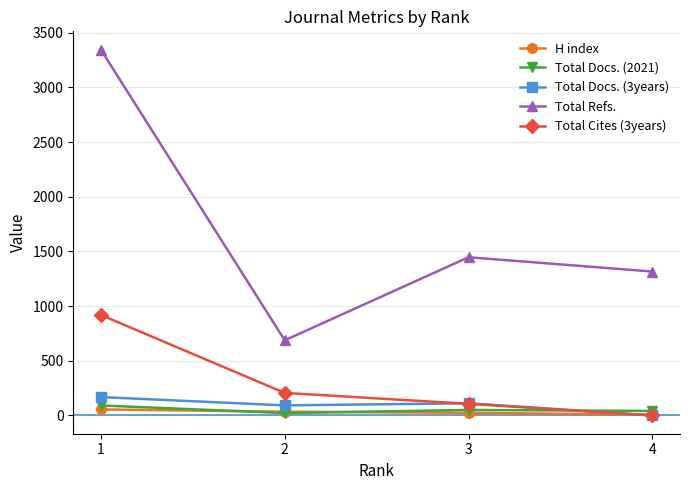

What is the minimum value for Total Docs. (2021)?

22